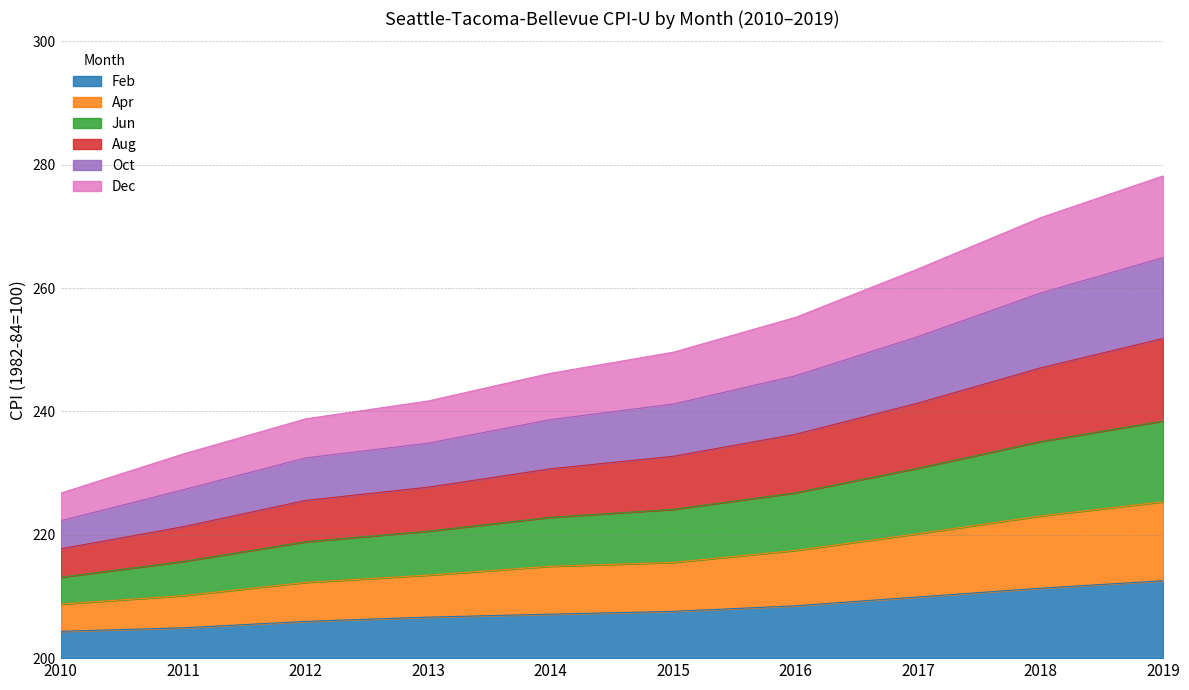

Which category has the highest value in the Feb series?

2019